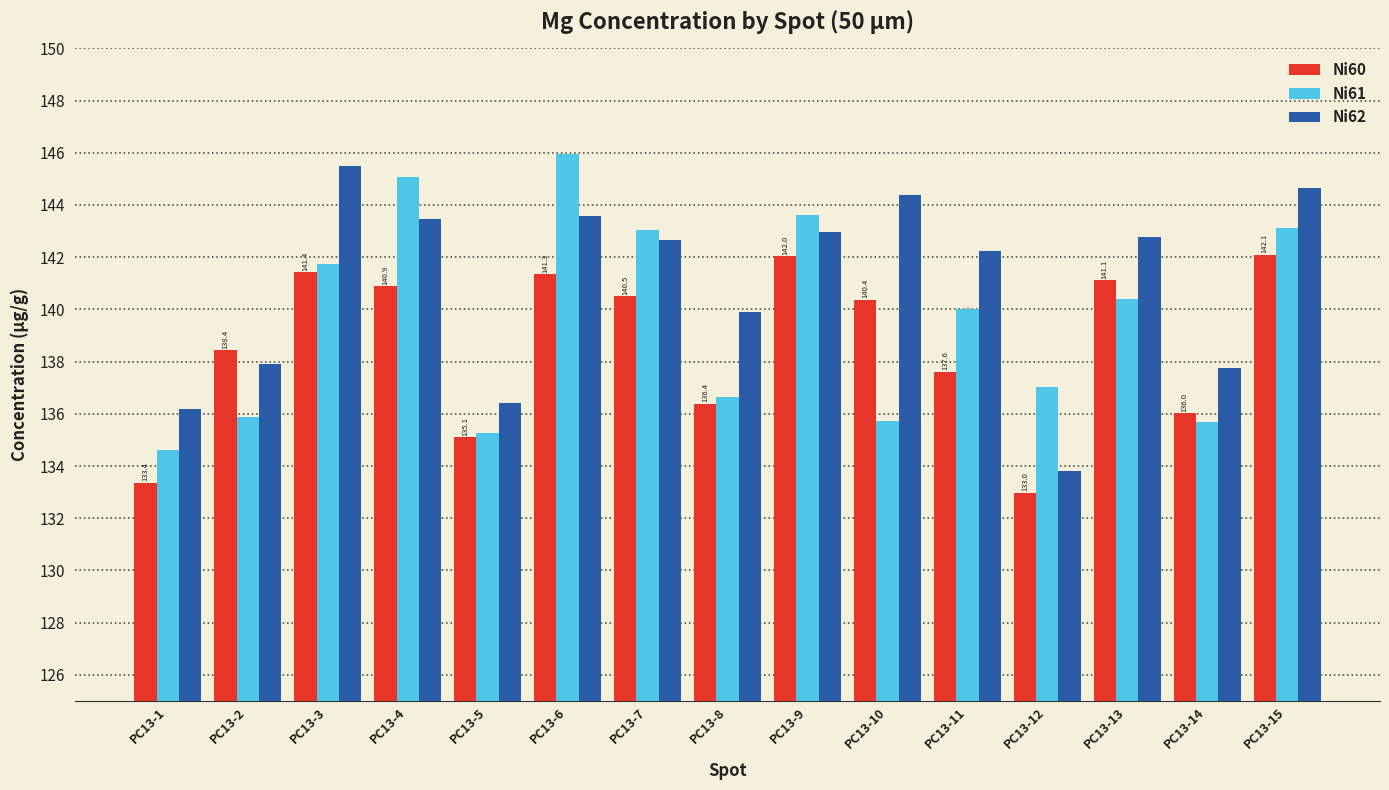

What is the total value across all series at PC13-3?

428.6